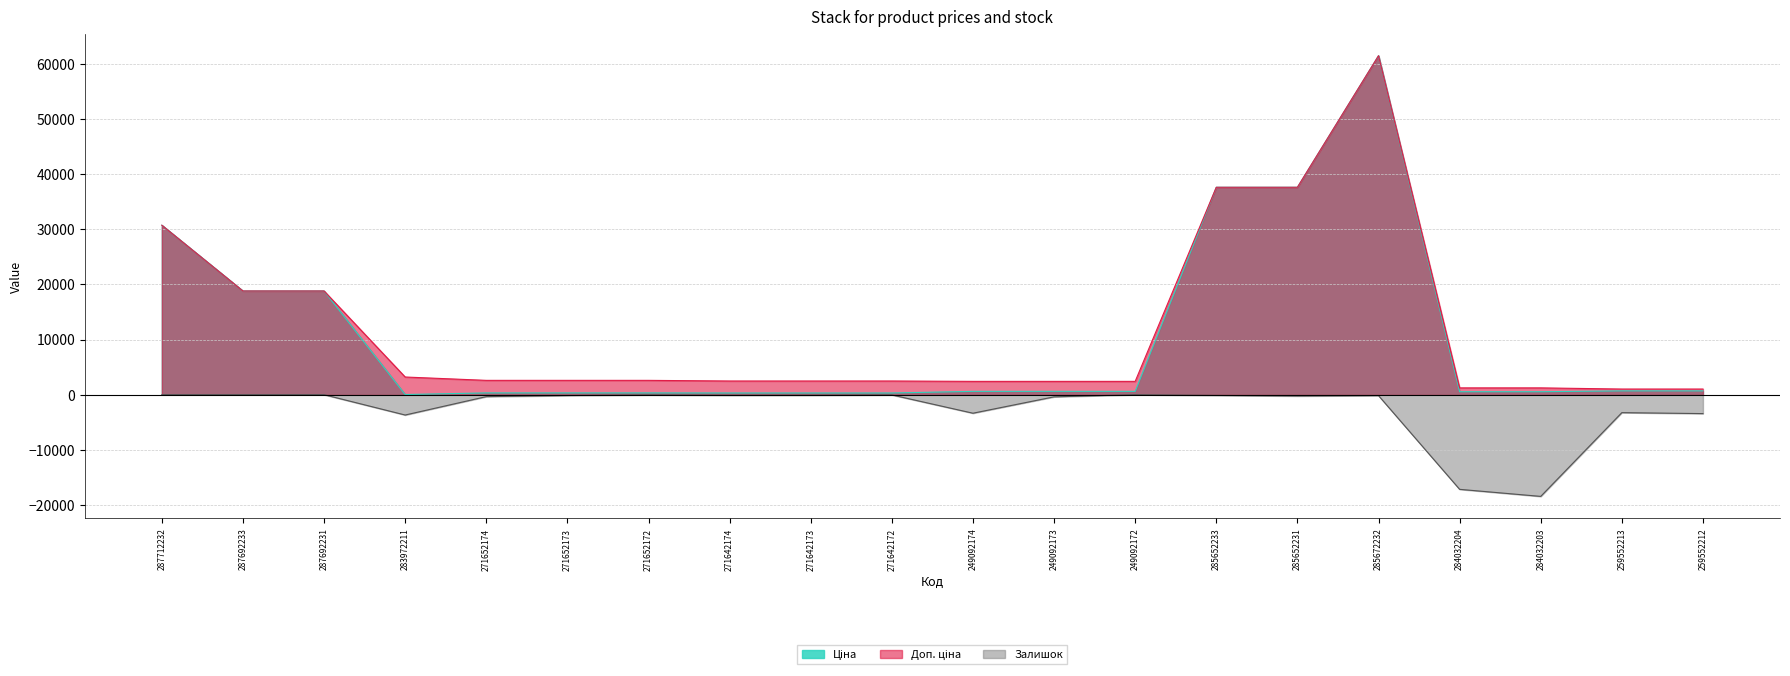

True or false: Ціна and Залишок cross at least once.

False